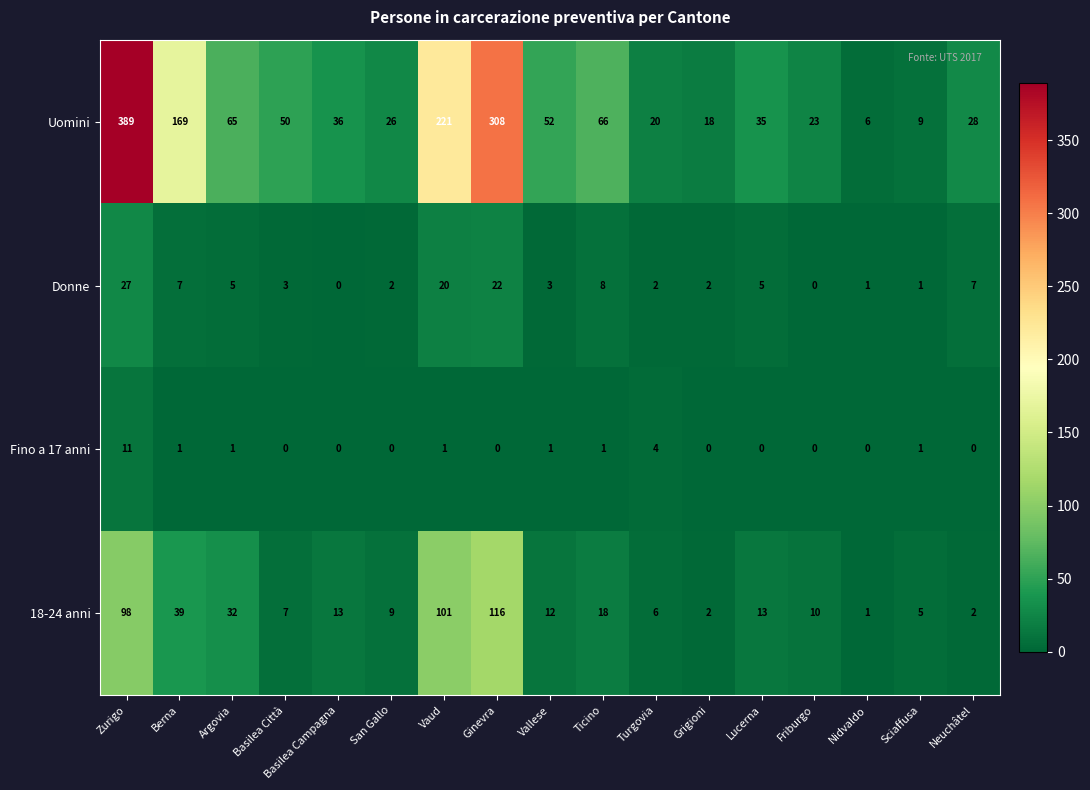

At which label is Fino a 17 anni closest to 5?

Turgovia